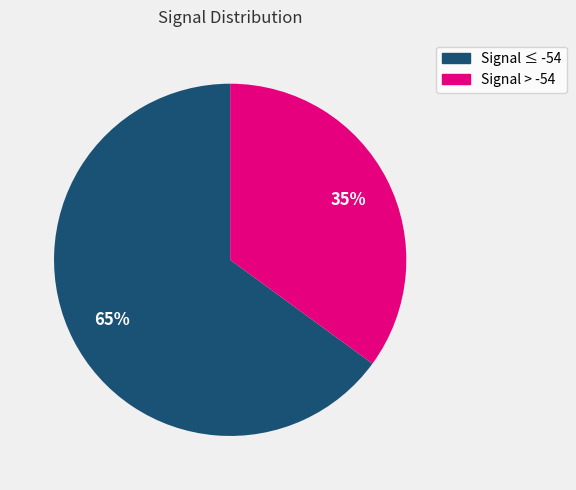

Does any single category account for the majority?

Yes